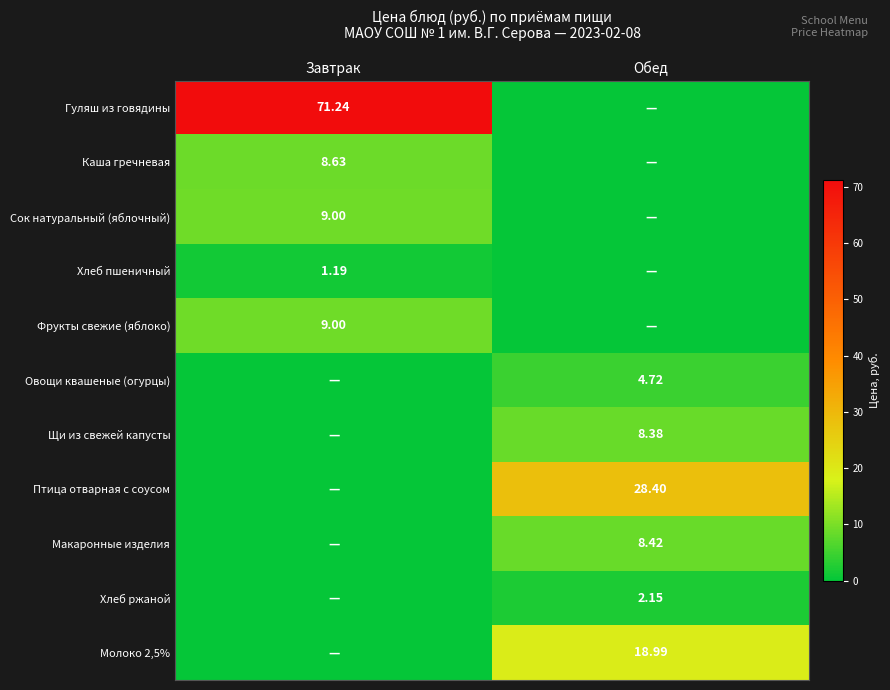

How many positive values does the Гуляш из говядины series have?

1